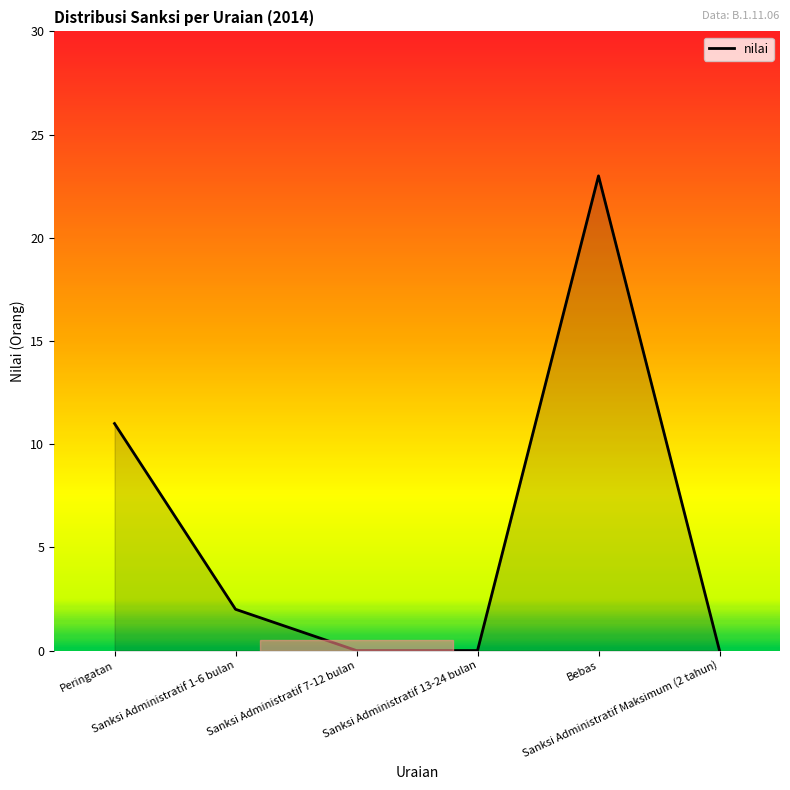

What is the ratio of the value at Bebas to the value at Sanksi Administratif 1-6 bulan?

11.5